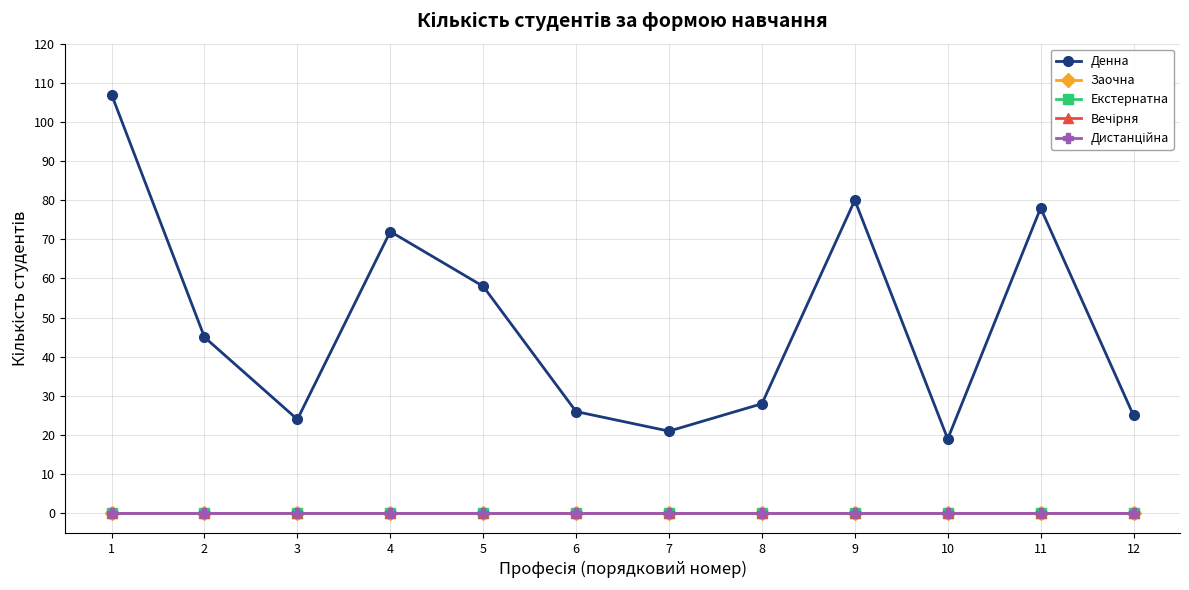

True or false: Дистанційна has a value of 0 at 7.

True